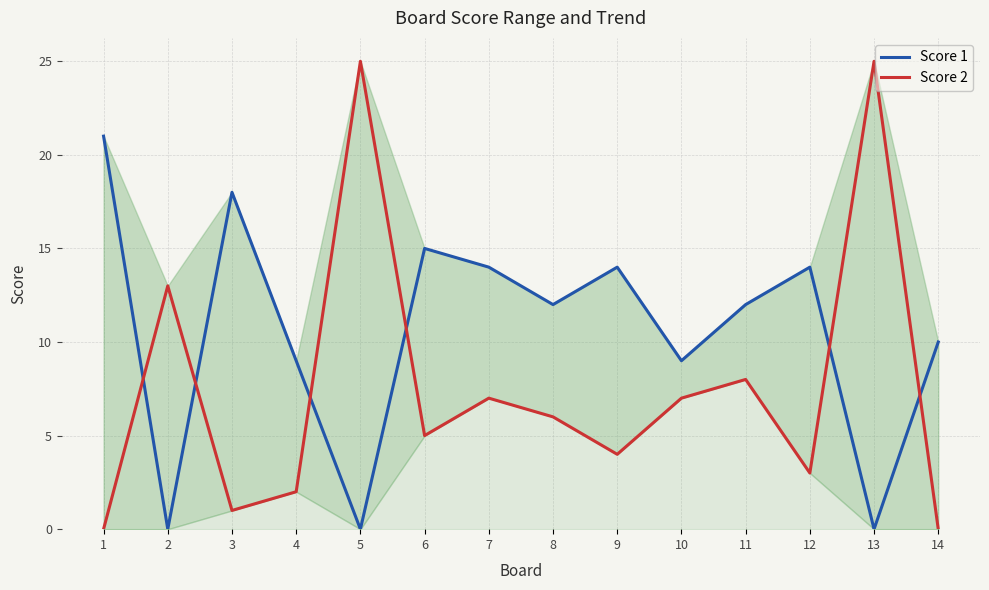

What is the difference between the maximum and second lowest values in the Score 1 series?

21